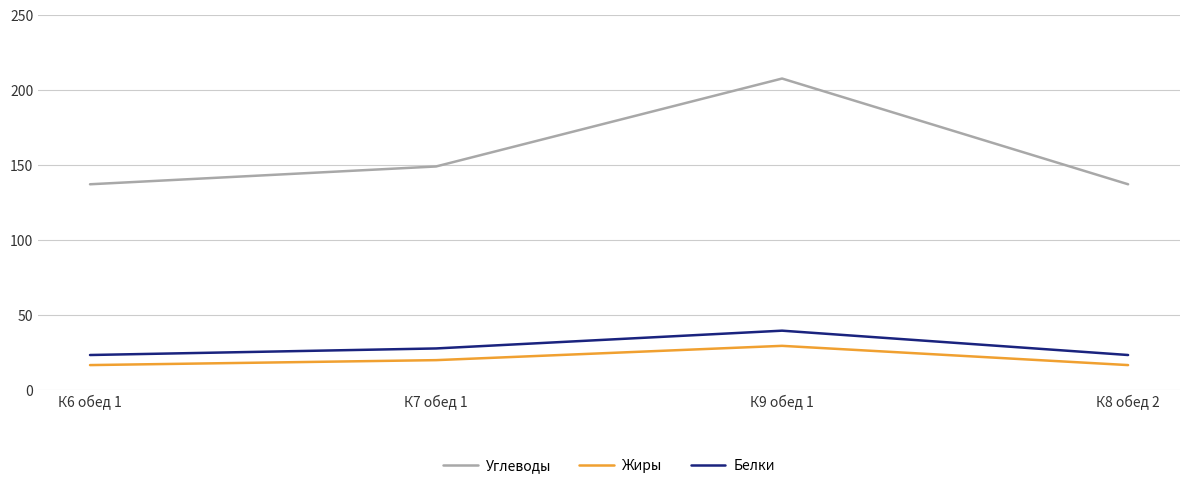

True or false: Белки and Жиры cross at least once.

False